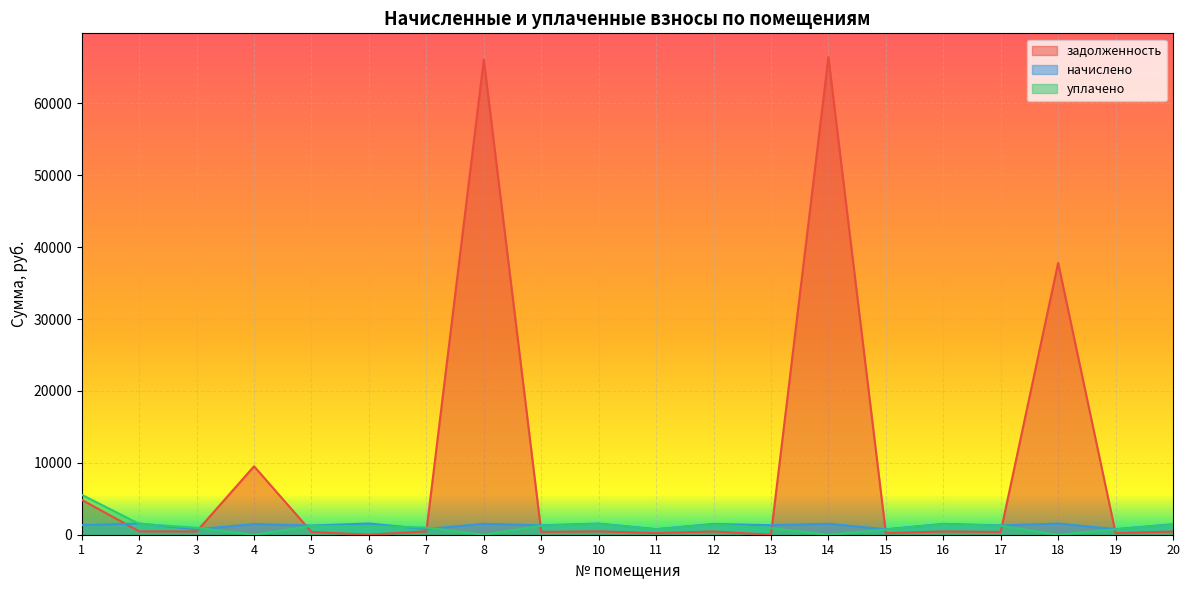

The value of задолженность at 1 is 1938.5. True or false?

False